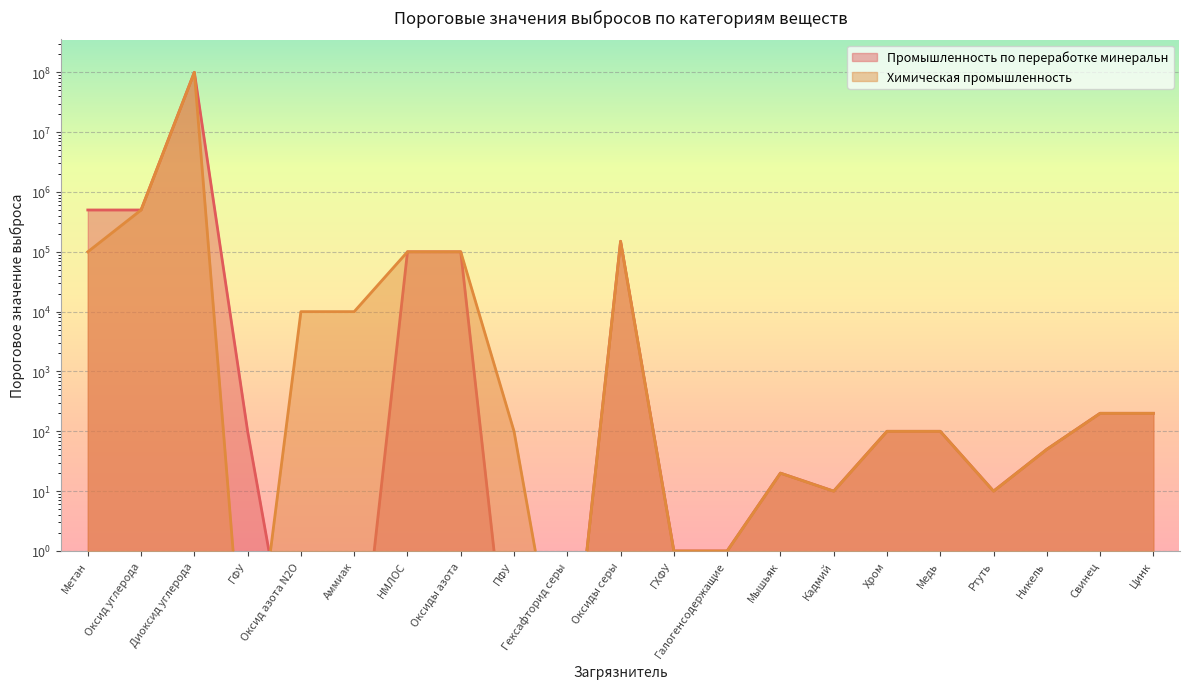

At how many categories does at least one series exceed 15425929?

1